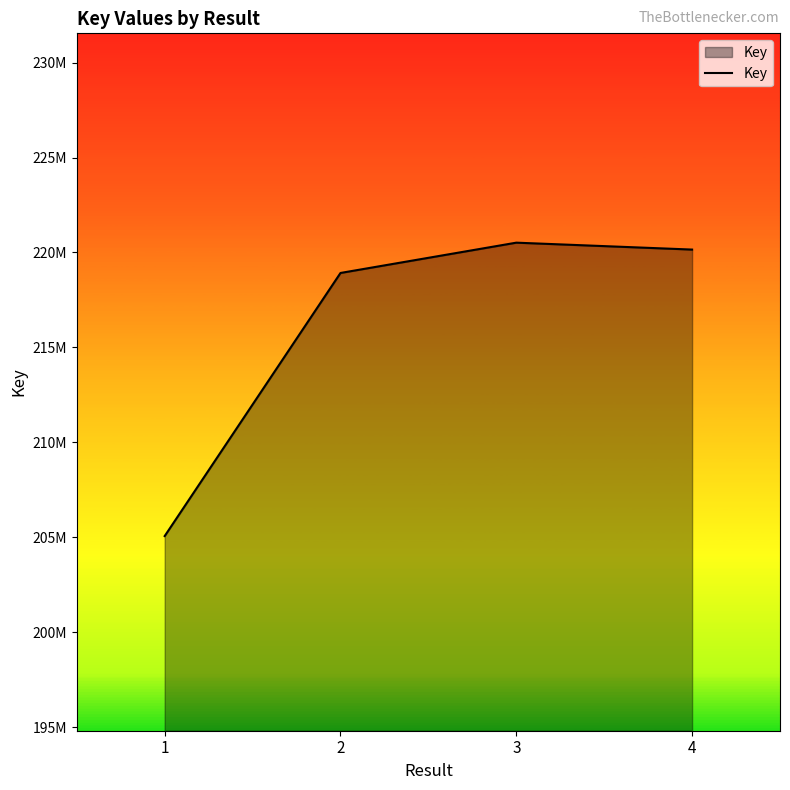

List the labels in order of value, smallest first.

1, 2, 4, 3